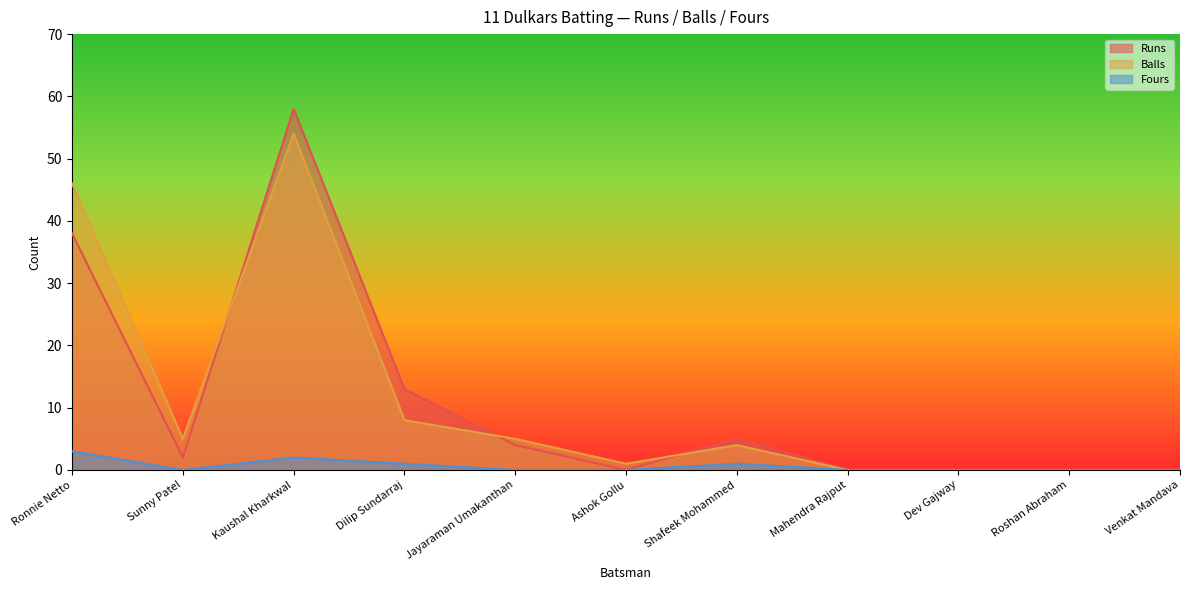

Reading left to right, extract all data points from this chart.

Runs: 38	2	58	13	4	0	5	0	0	0	0
Balls: 46	5	54	8	5	1	4	0	0	0	0
Fours: 3	0	2	1	0	0	1	0	0	0	0